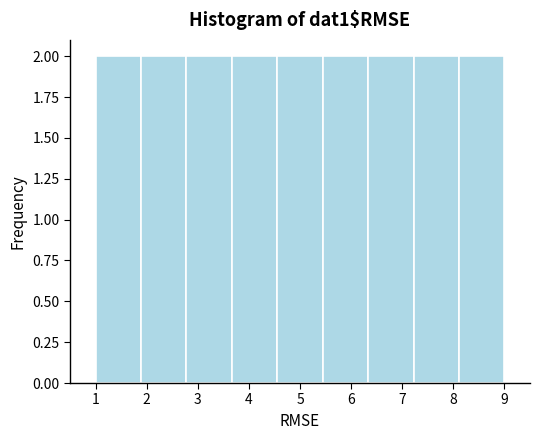

How tall is the bar that spans 3.7 to 4.6 on the x-axis? Neither the bar edges nor the heights are printed on the chart, so give them approximately, as read against the axes.

2